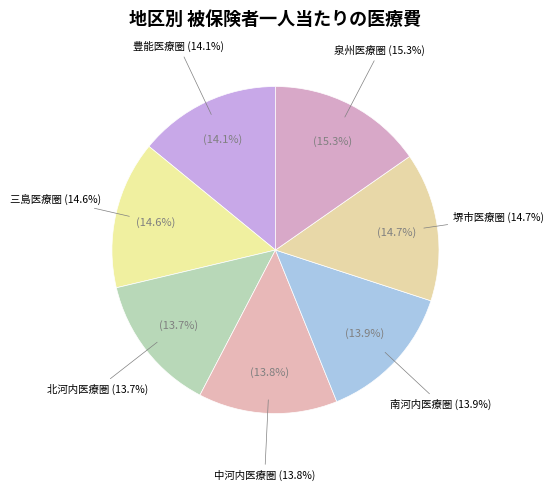

Count the number of slices in the pie.

7